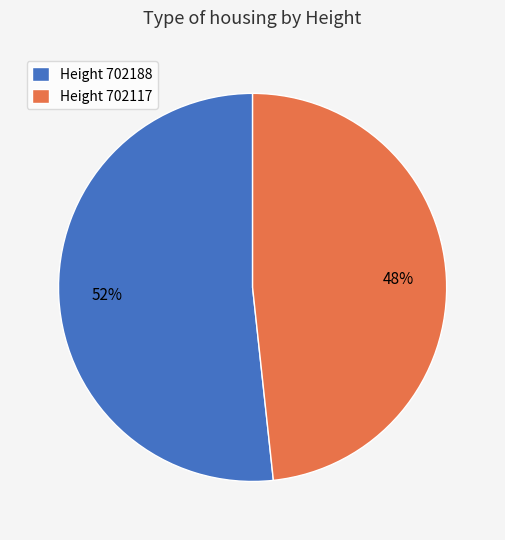

To the nearest percent, what is the average slice percentage?

50%